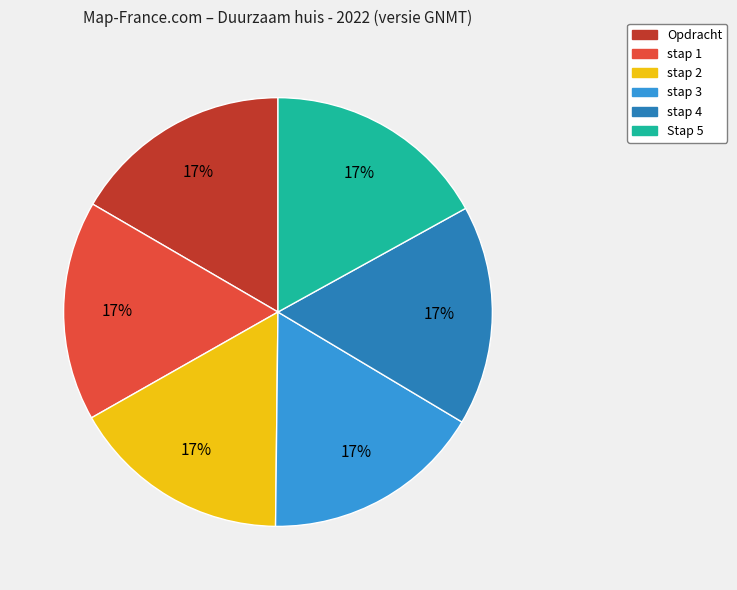

To the nearest percent, what percentage of the pie is Opdracht?

17%